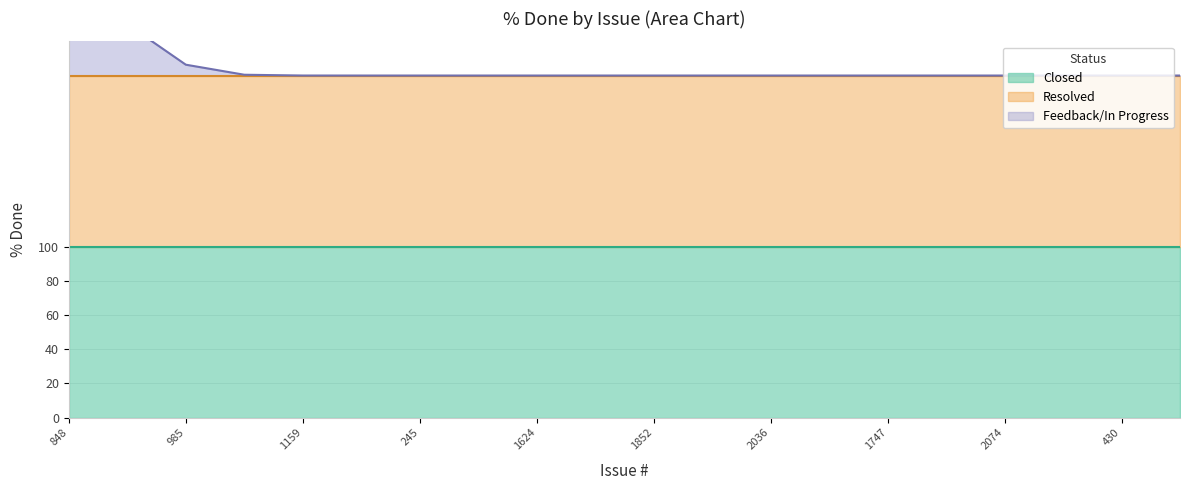

At how many categories does at least one series exceed 21?

20